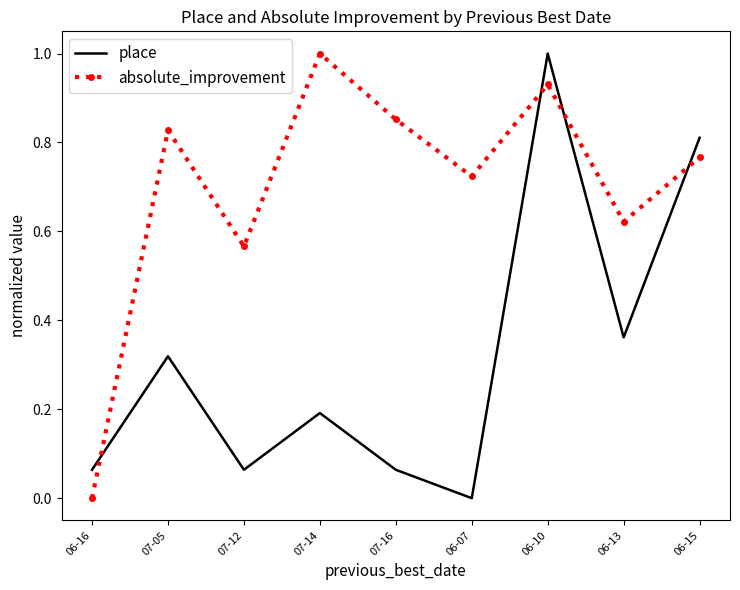

The value of absolute_improvement at 06-15 is 1.3. True or false?

False